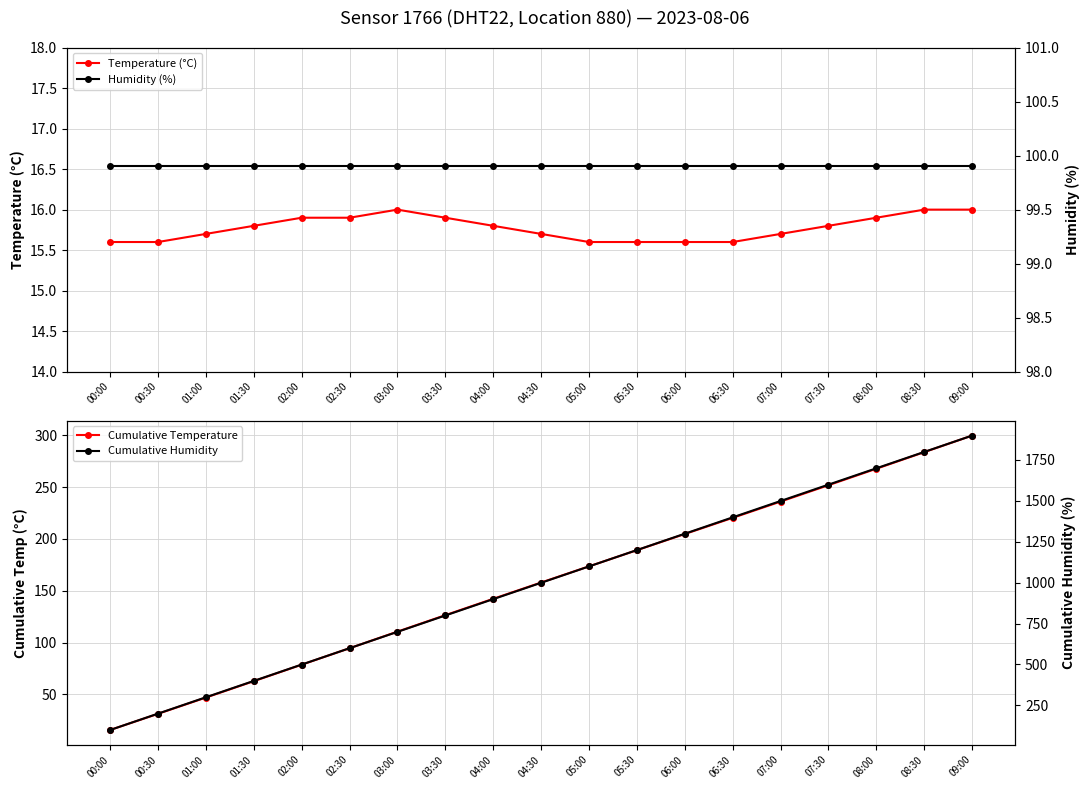

Reading left to right, list all the values displayed in this chart.

Temperature (°C): 15.6	15.6	15.7	15.8	15.9	15.9	16.0	15.9	15.8	15.7	15.6	15.6	15.6	15.6	15.7	15.8	15.9	16.0	16.0
Cumulative Temperature: 15.6	31.2	46.9	62.7	78.6	94.5	110.5	126.4	142.2	157.9	173.5	189.1	204.7	220.3	236.0	251.8	267.7	283.7	299.7
Humidity (%): 99.9	99.9	99.9	99.9	99.9	99.9	99.9	99.9	99.9	99.9	99.9	99.9	99.9	99.9	99.9	99.9	99.9	99.9	99.9
Cumulative Humidity: 99.9	199.8	299.7	399.6	499.5	599.4	699.3	799.2	899.1	999.0	1098.9	1198.8	1298.7	1398.6	1498.5	1598.4	1698.3	1798.2	1898.1